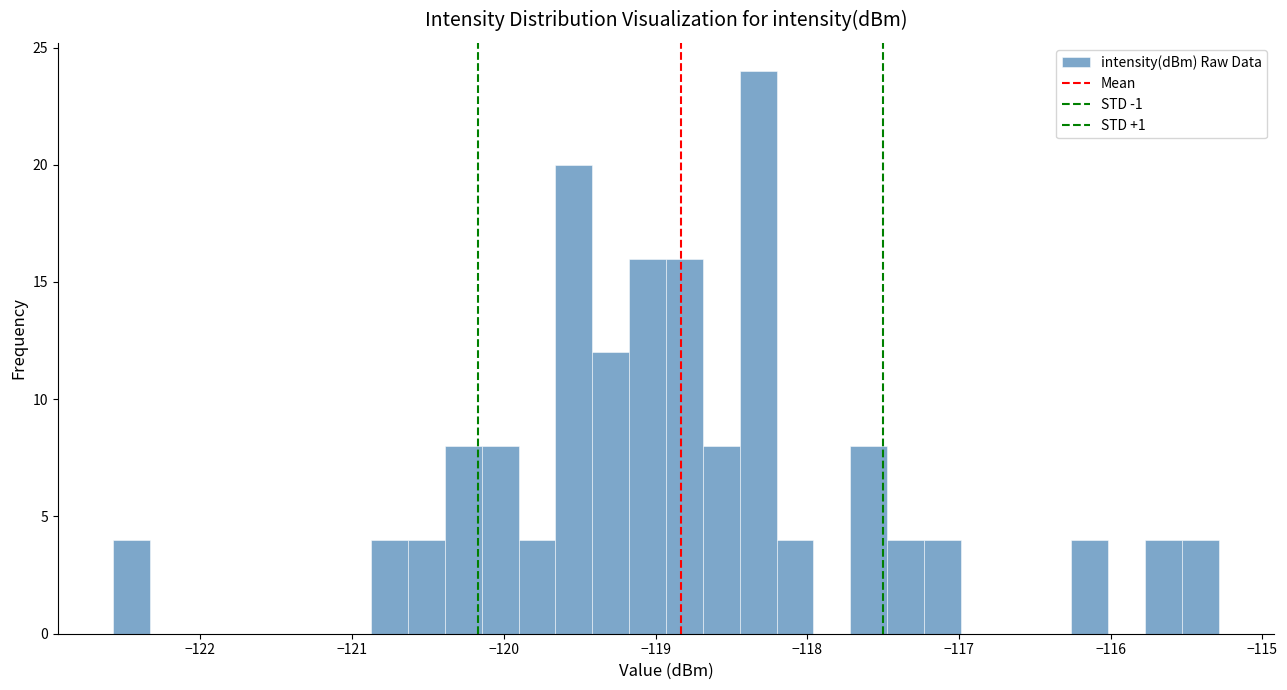

Read against the x-axis, roughly where is the centre of the tallest bar?

-118.3